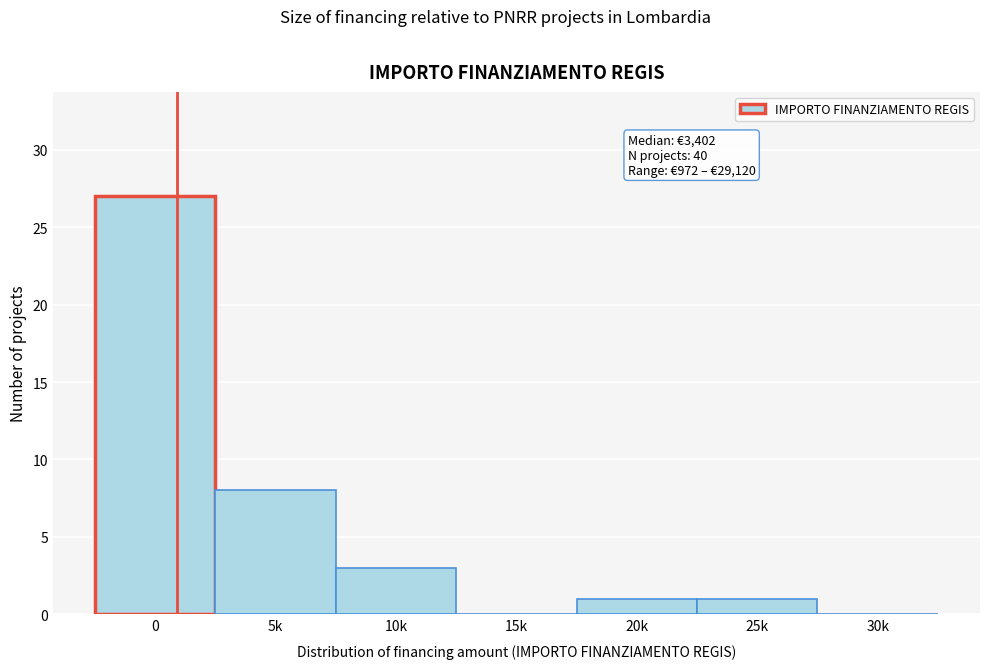

Reading left to right, transcribe all the data shown in this chart.

0=27	5k=8	10k=3	15k=0	20k=1	25k=1	30k=0